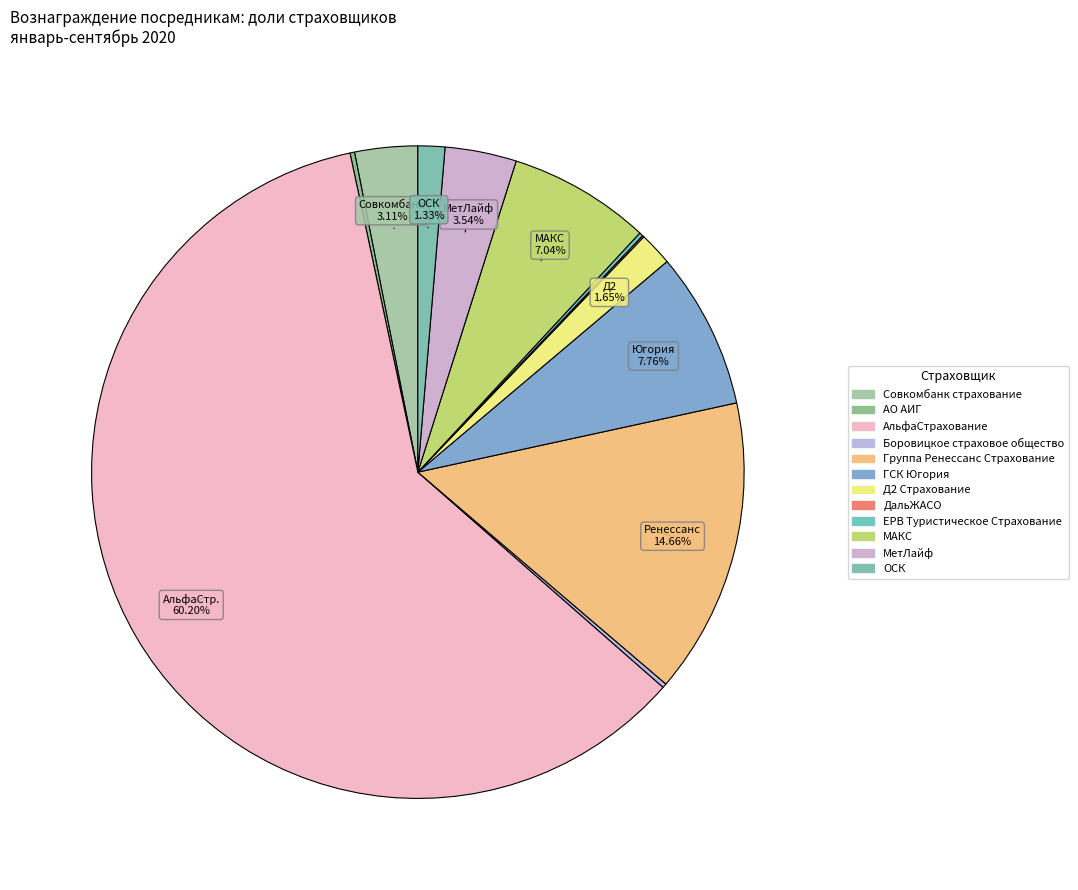

Which category has the biggest portion of the pie?

АльфаСтрахование